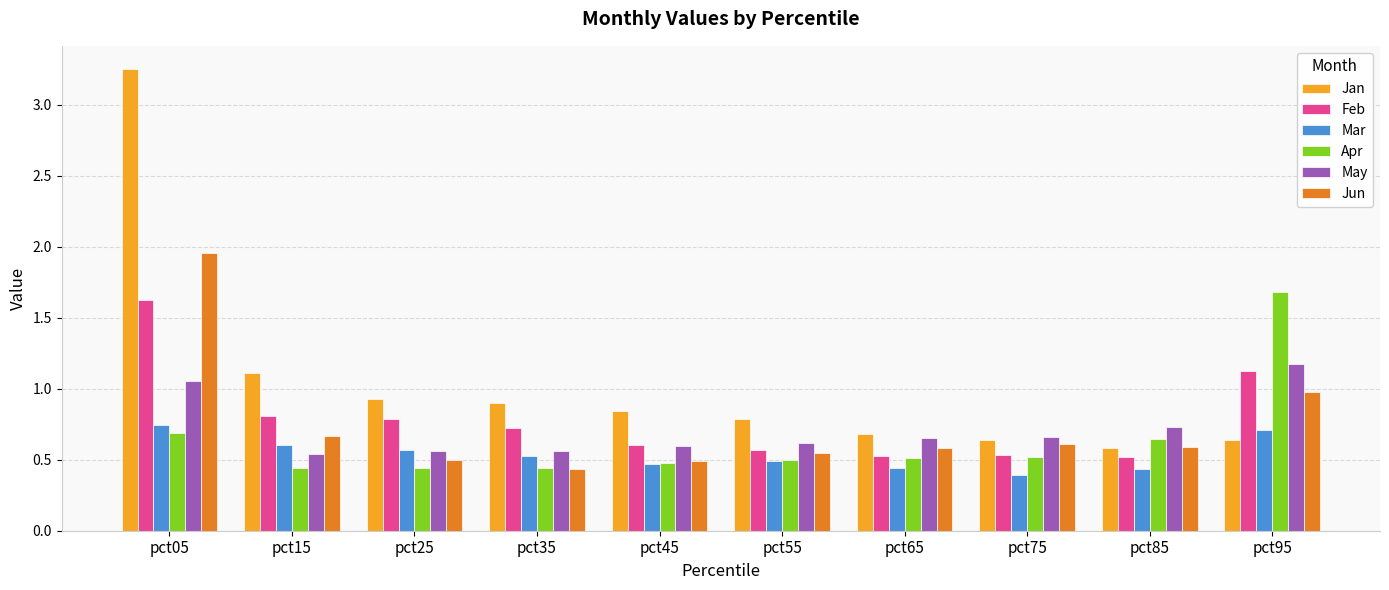

The value of Jan at pct85 is 0.6. True or false?

True